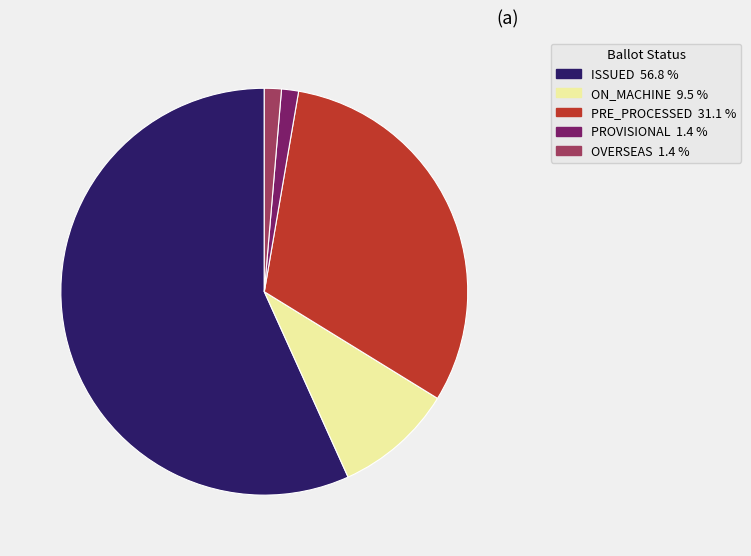

What is the ratio of the value at ISSUED to the value at OVERSEAS?

42.0